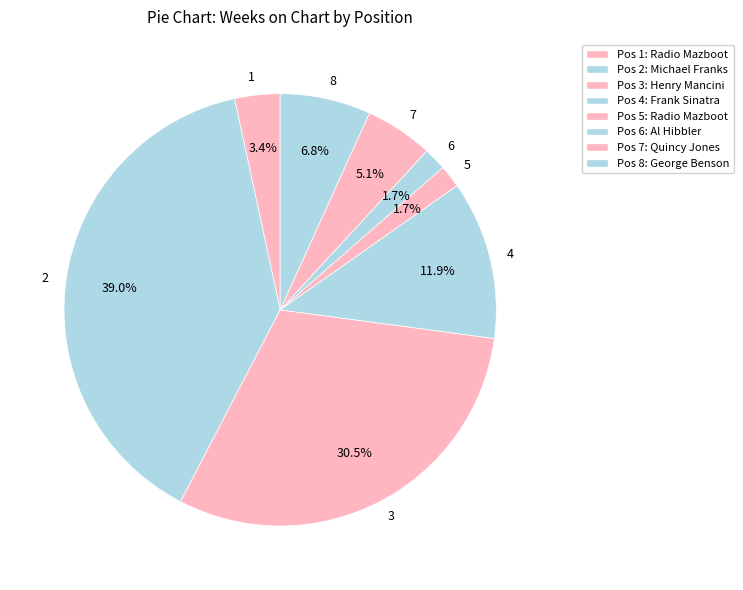

To the nearest percent, what is the difference between the largest and smallest slice percentages?

37%